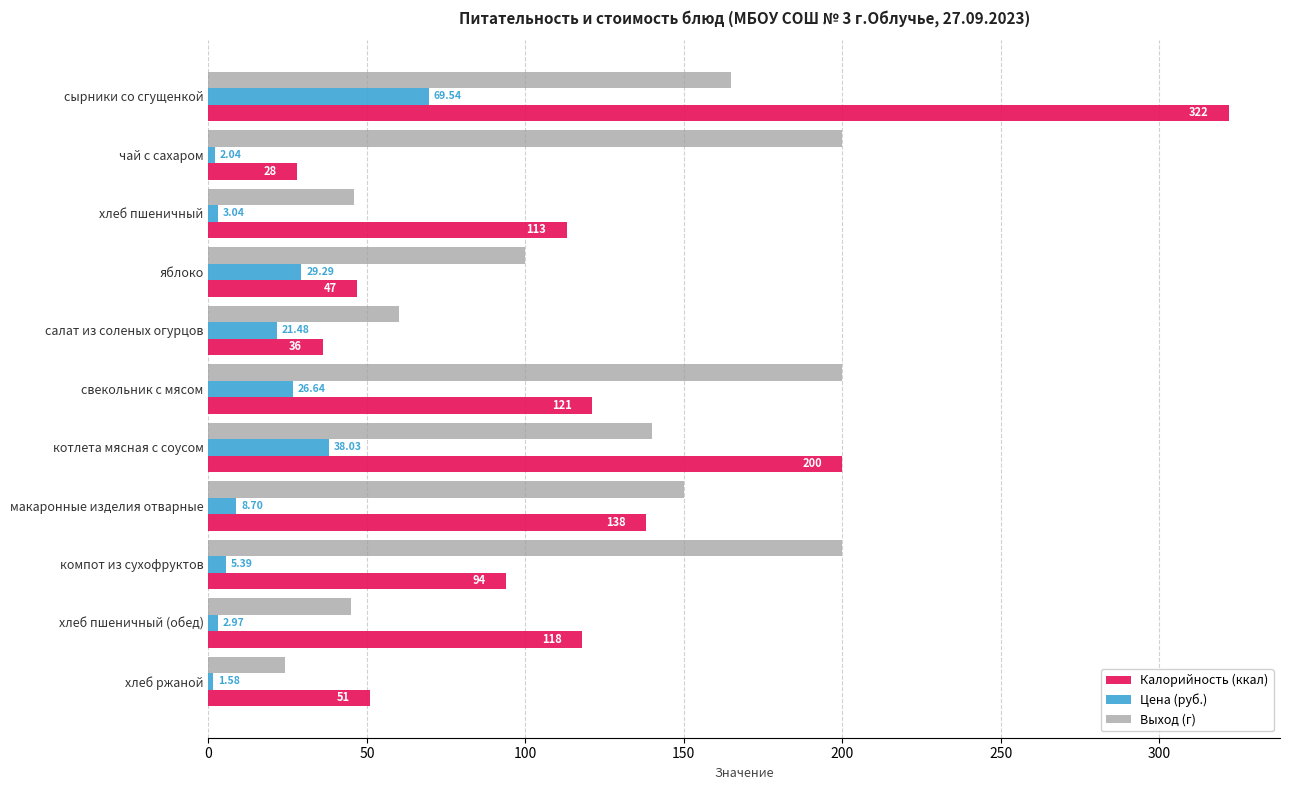

Which series has the largest range (max minus min)?

Калорийность (ккал)